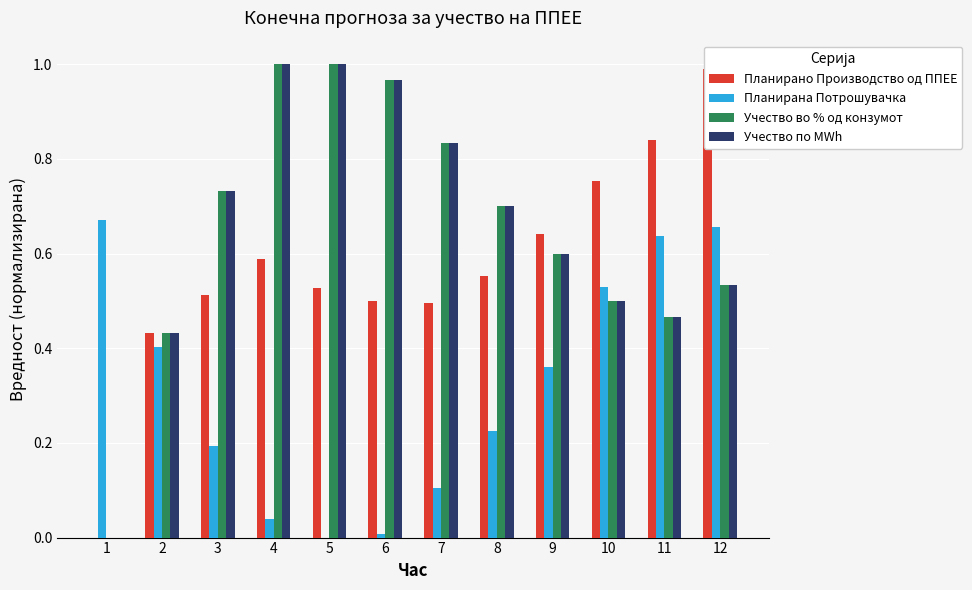

At 1, list the series in order from largest to smallest.

Планирана Потрошувачка, Планирано Производство од ППЕЕ, Учество во % од конзумот, Учество по MWh